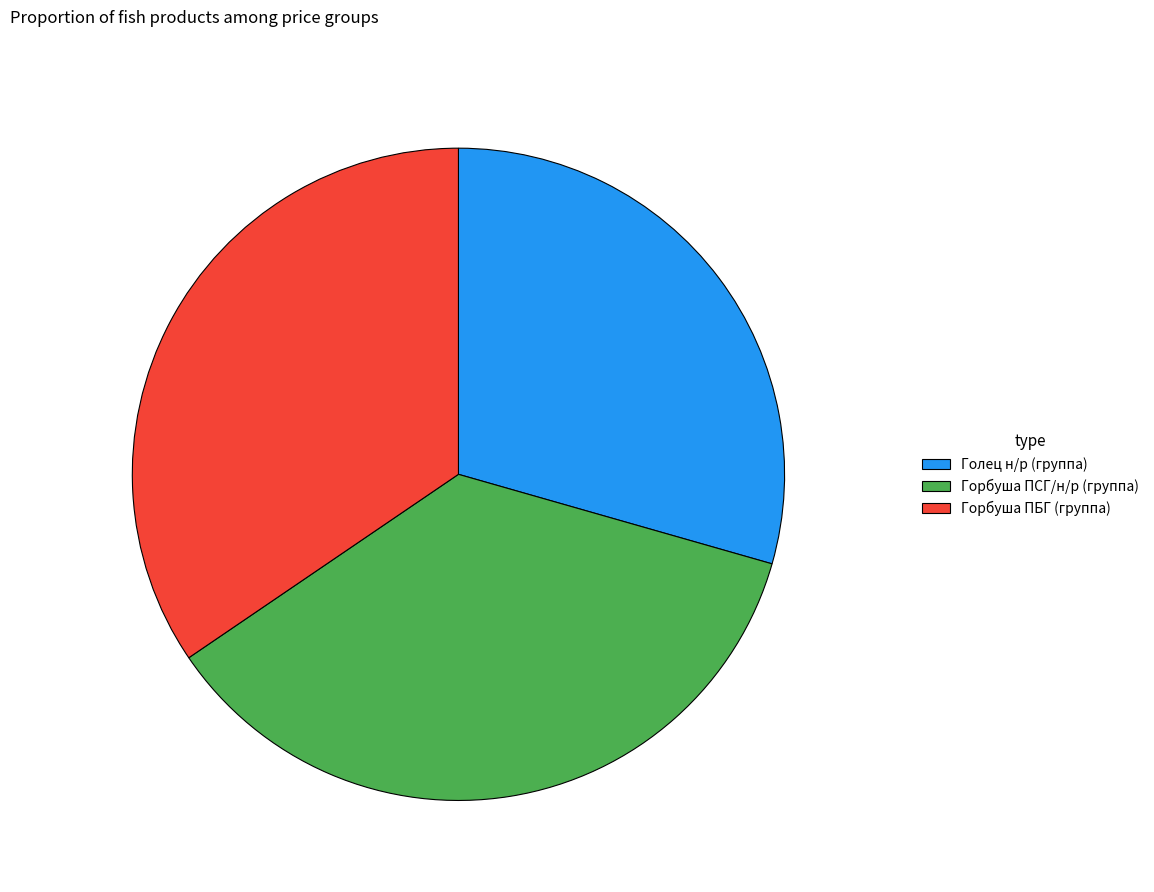

Approximately how many times larger is the value at Горбуша ПСГ/н/р (группа) compared to Голец н/р (группа)?

1.2